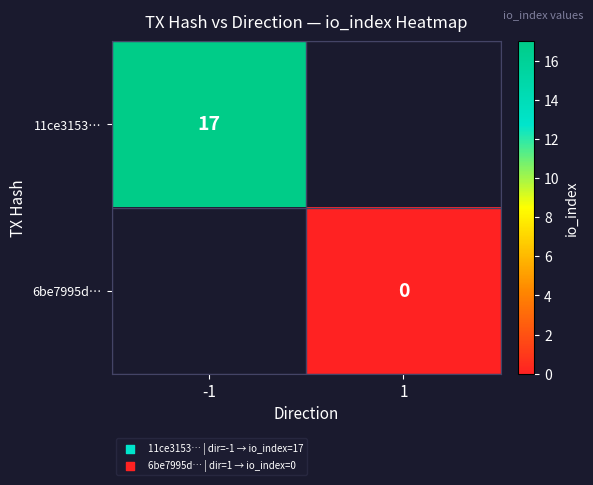

At how many categories does at least one series exceed 5?

1